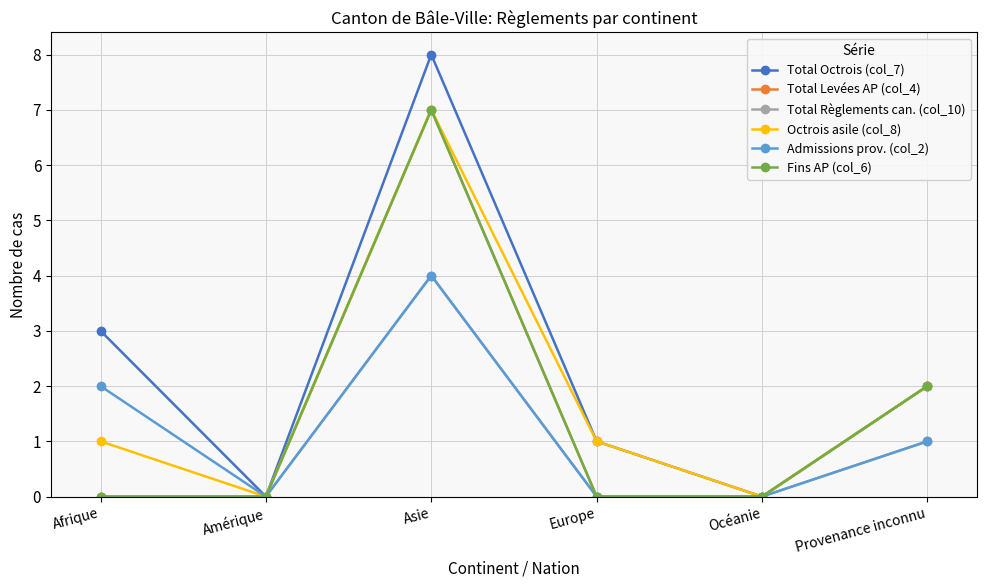

How many interior local valleys does the Octrois asile (col_8) series have?

2